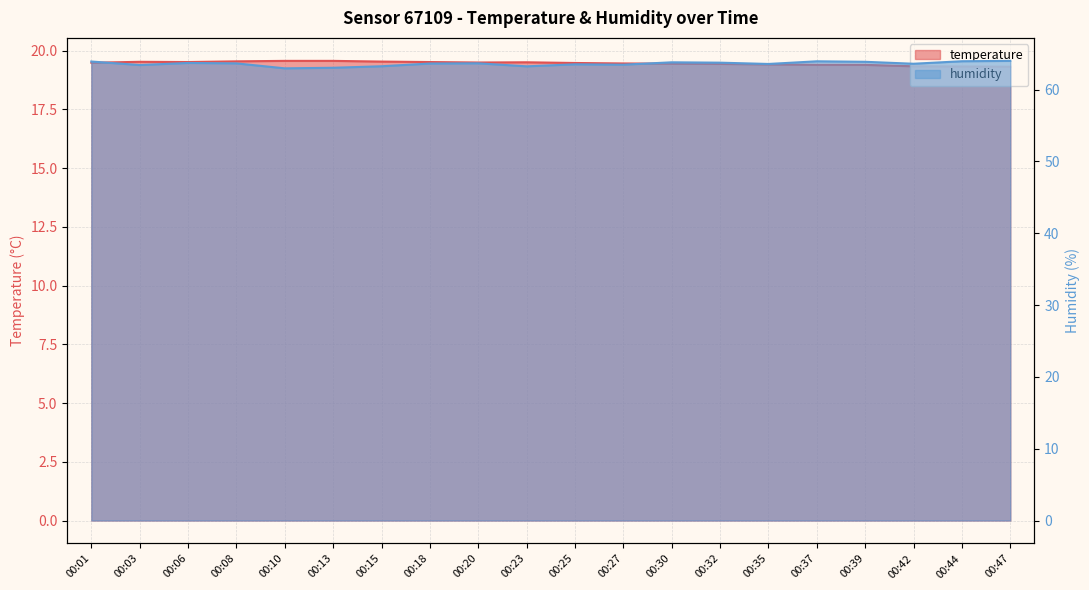

Rank the series at 00:01 from highest to lowest value.

humidity, temperature